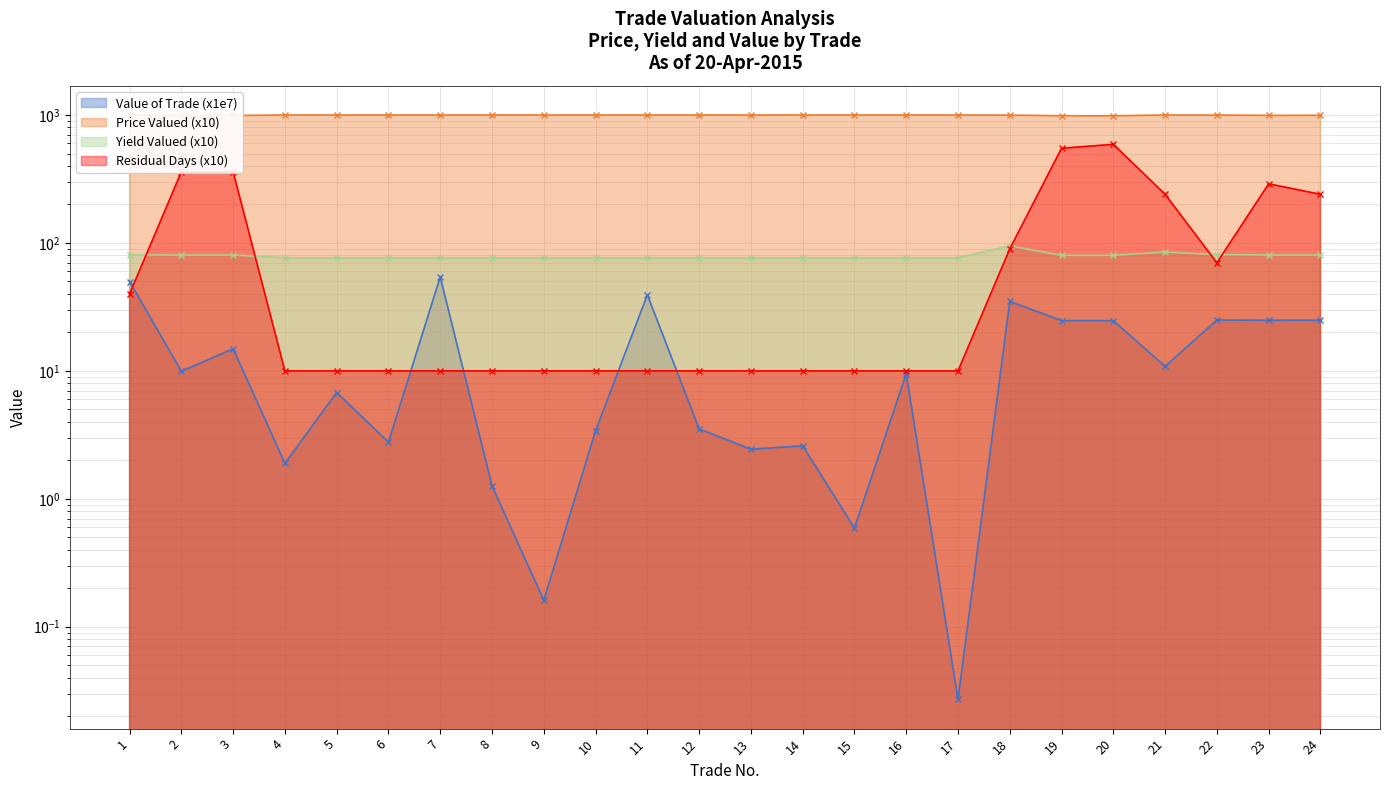

What is the difference between the highest and lowest values at 24?

969.9